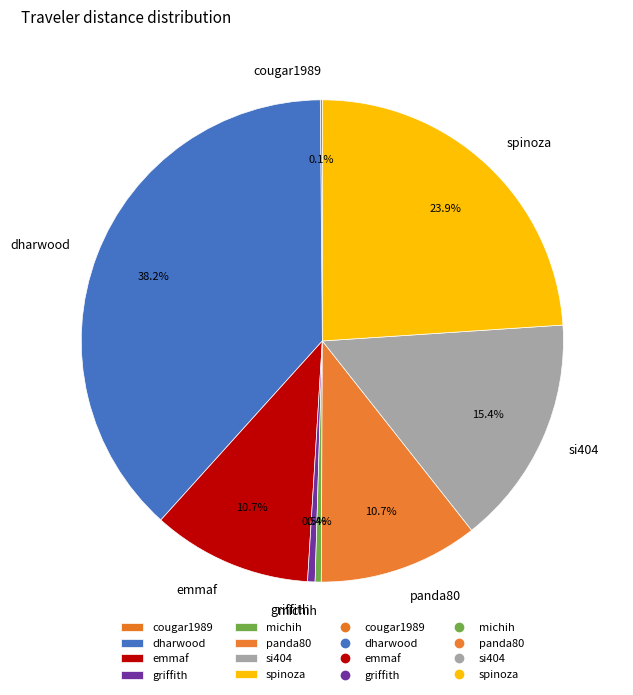

Which slice is the largest?

dharwood